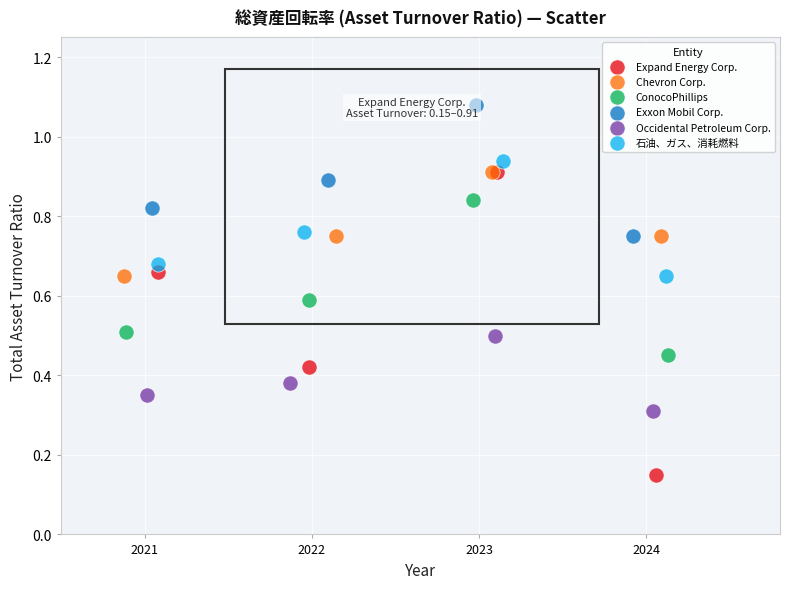

What are all the series names shown in the legend?

Expand Energy Corp., Chevron Corp., ConocoPhillips, Exxon Mobil Corp., Occidental Petroleum Corp., 石油、ガス、消耗燃料